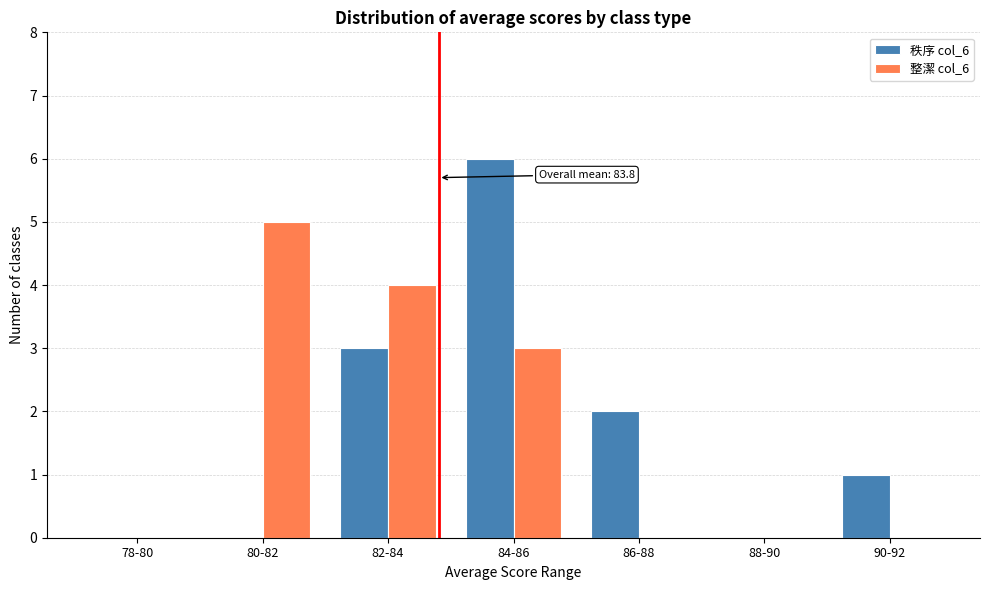

Reading right to left, transcribe all the data shown in this chart.

秩序 col_6: 90-92=1	88-90=0	86-88=2	84-86=6	82-84=3	80-82=0	78-80=0
整潔 col_6: 90-92=0	88-90=0	86-88=0	84-86=3	82-84=4	80-82=5	78-80=0